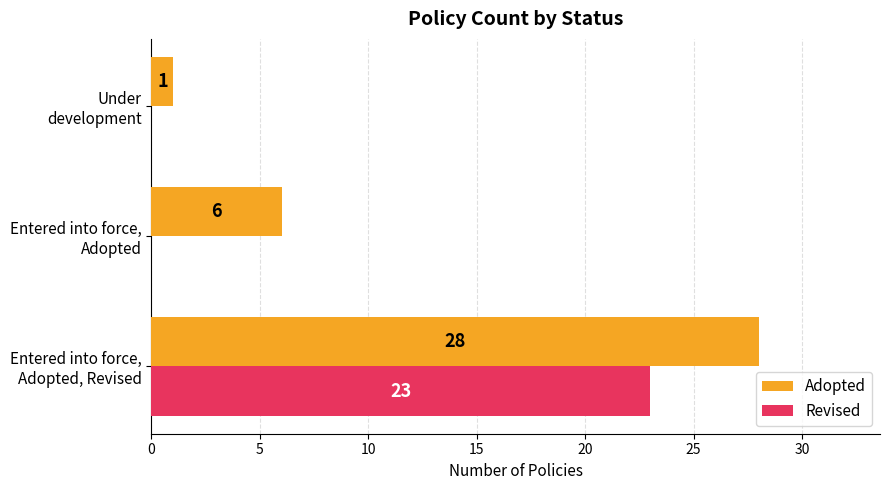

Which series has the largest range (max minus min)?

Adopted